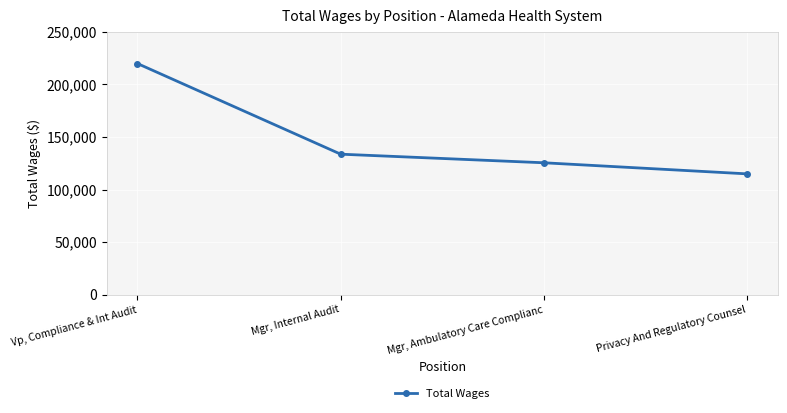

True or false: the data has more than 2 interior local peaks.

False